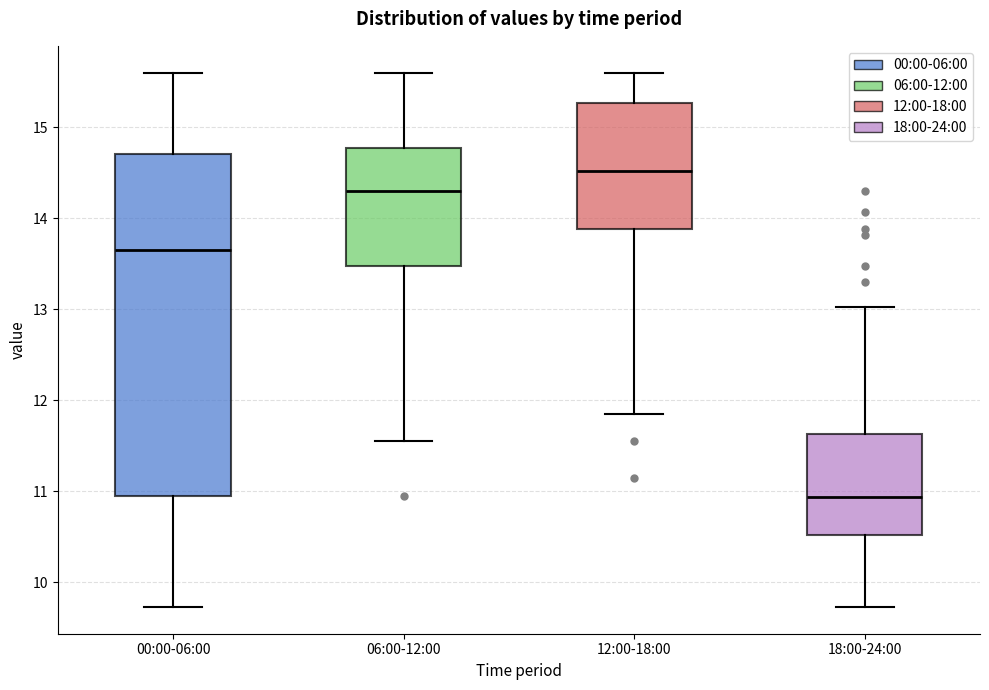

Where is the upper edge of the box for 18:00-24:00 on the y-axis? The values are not printed on the chart, so give them approximately, as read against the axis.

11.6